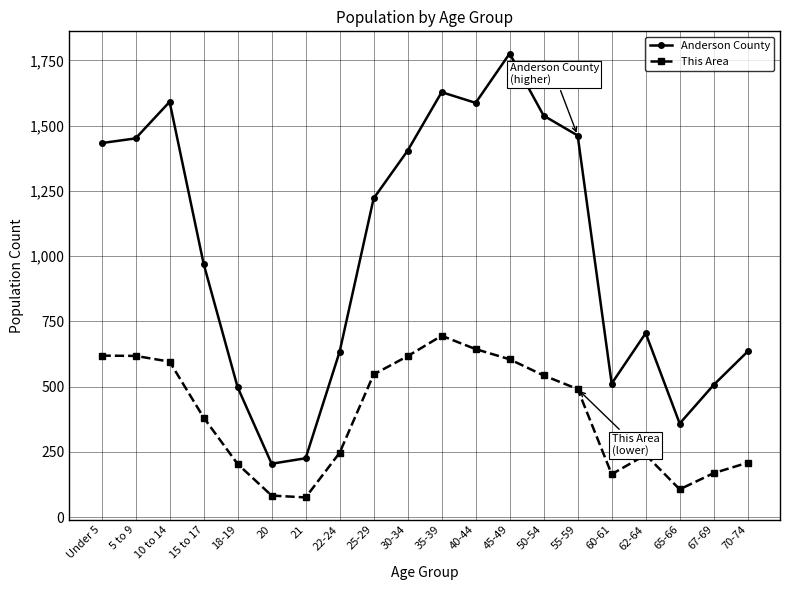

Is the value of This Area at 70-74 greater than the value of Anderson County at 30-34?

No